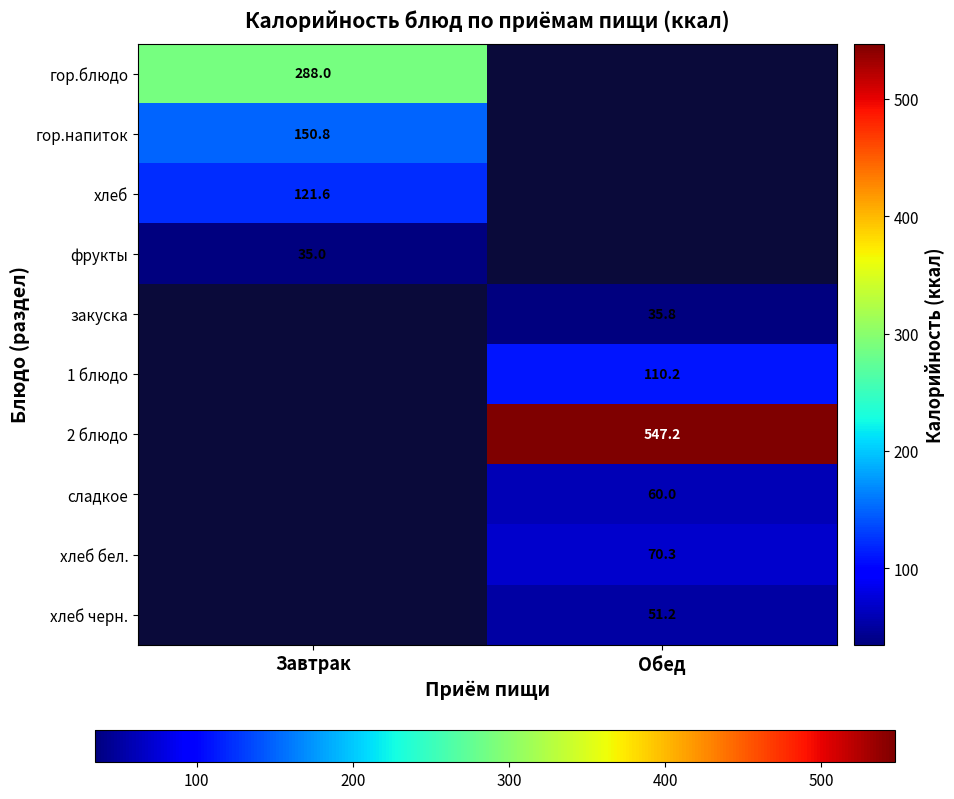

Which category has the lowest value in the хлеб series?

Завтрак